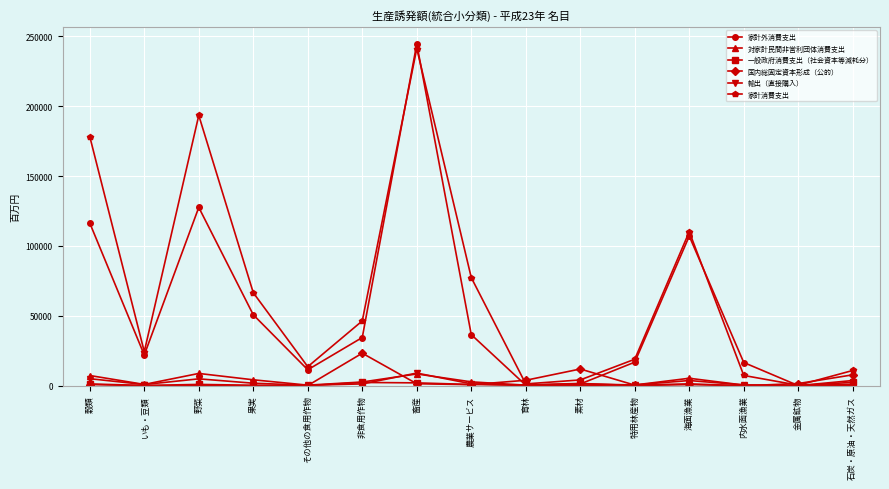

How many data points in 国内総固定資本形成（公的） are less than 886?

7